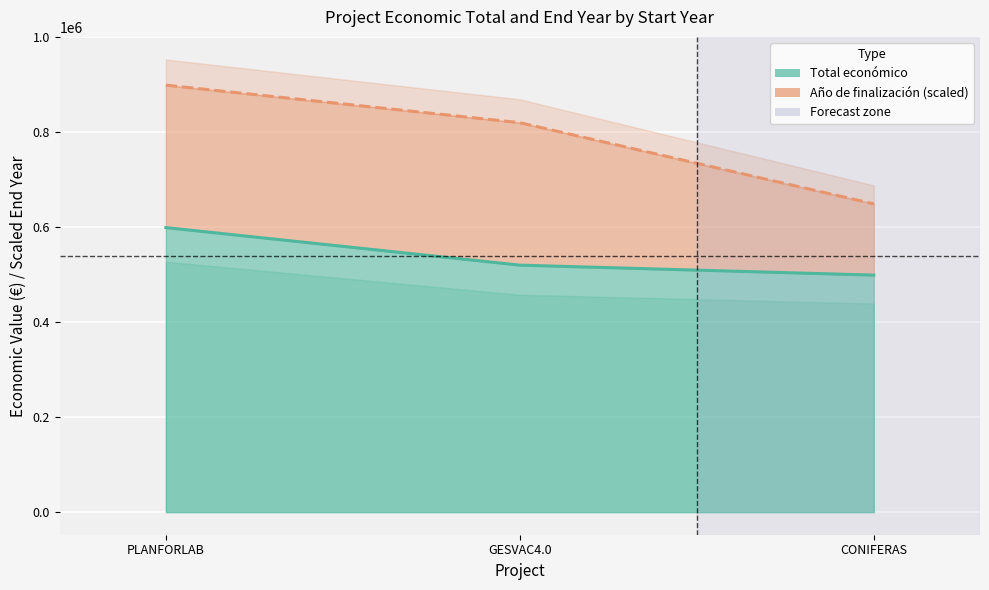

The chart shows a value of 499059 at CONIFERAS. True or false?

True